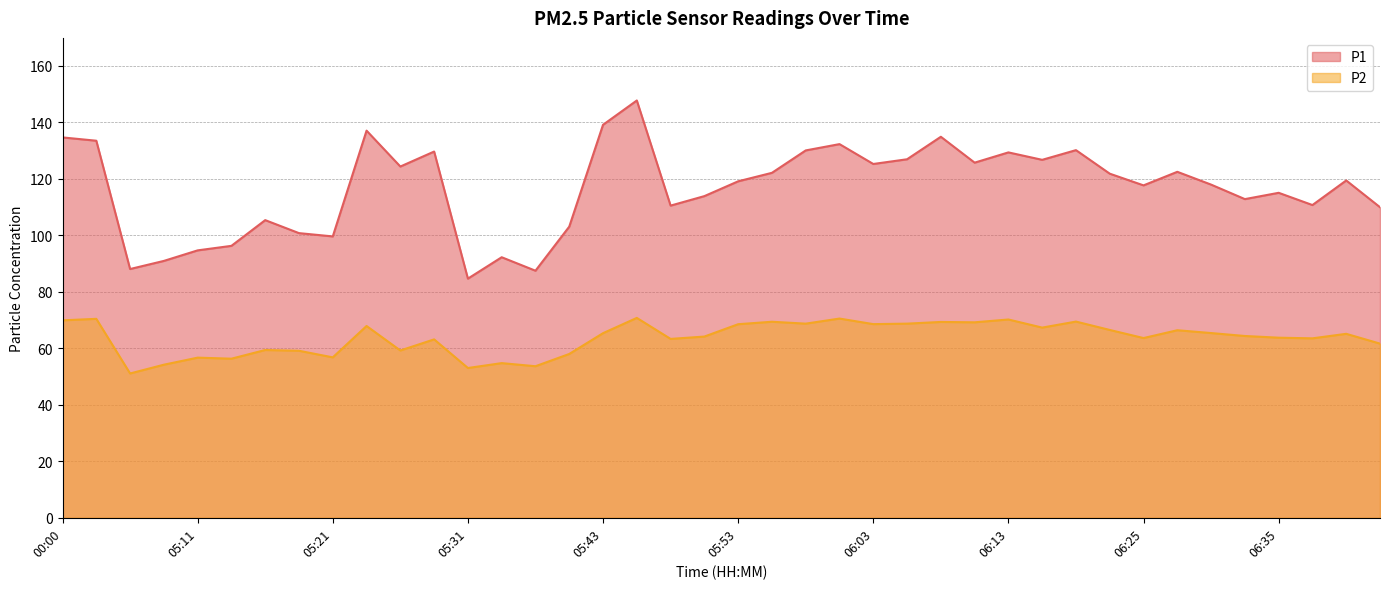

True or false: P2 and P1 intersect in this chart.

False